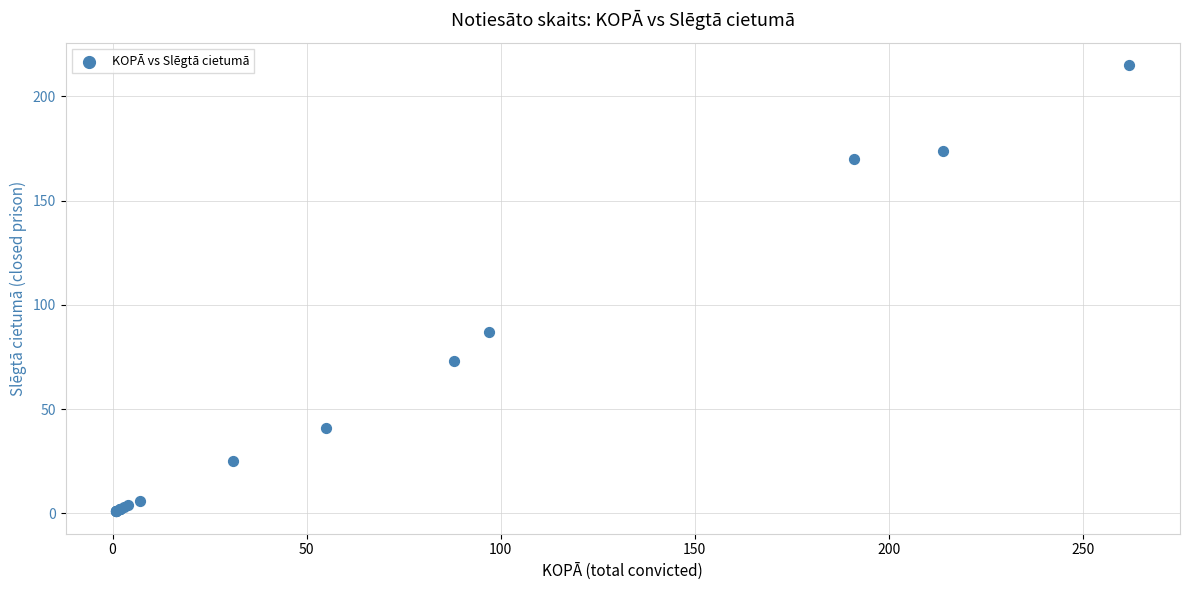

What Y value in the scatter plot is closest to 108?

87